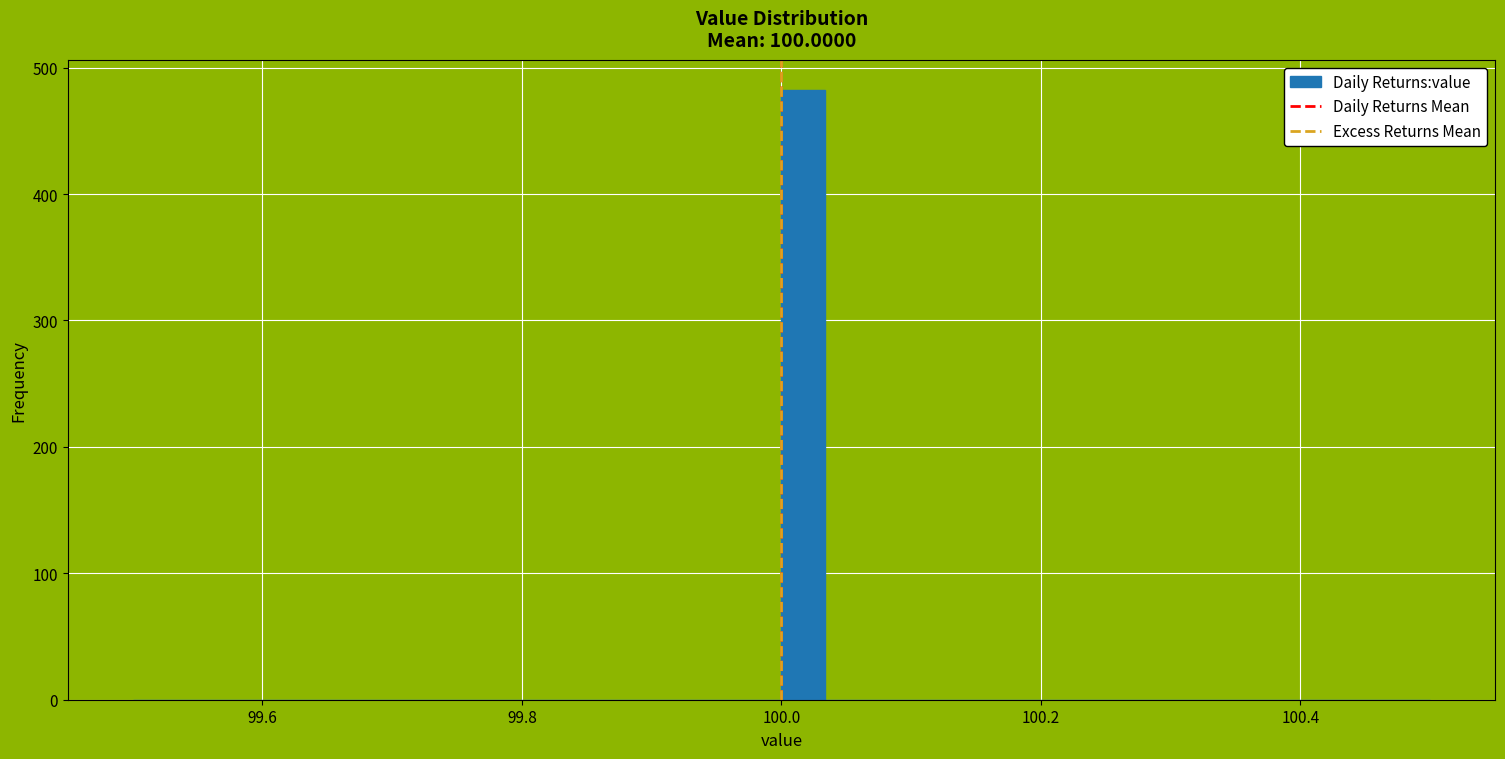

Around what value on the x-axis is the tallest bar? Give the approximate position of its centre, as read against the axis.

100.02